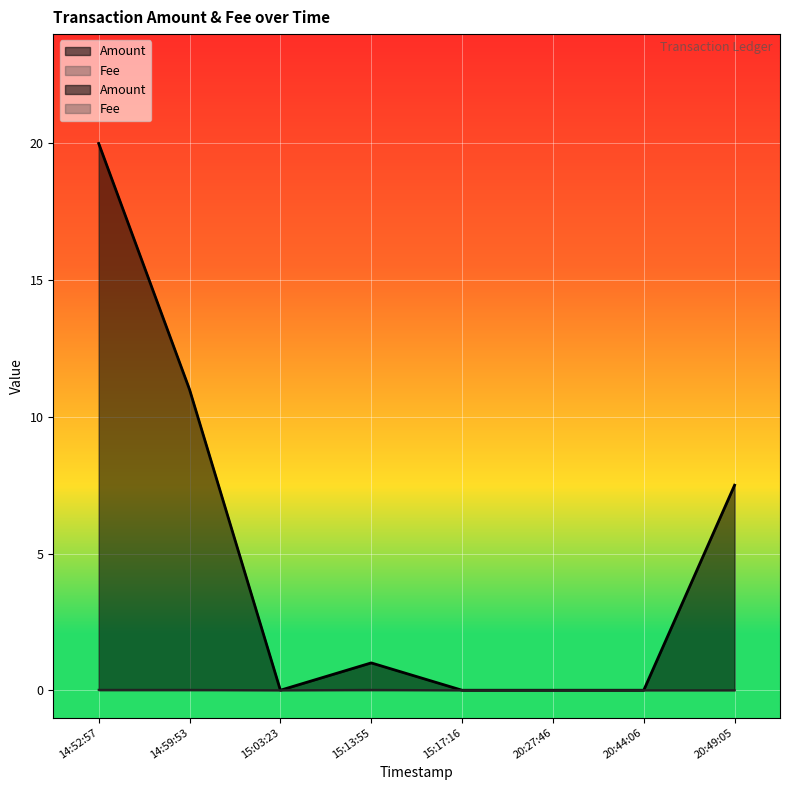

Does the chart display data point markers on the line(s)?

No